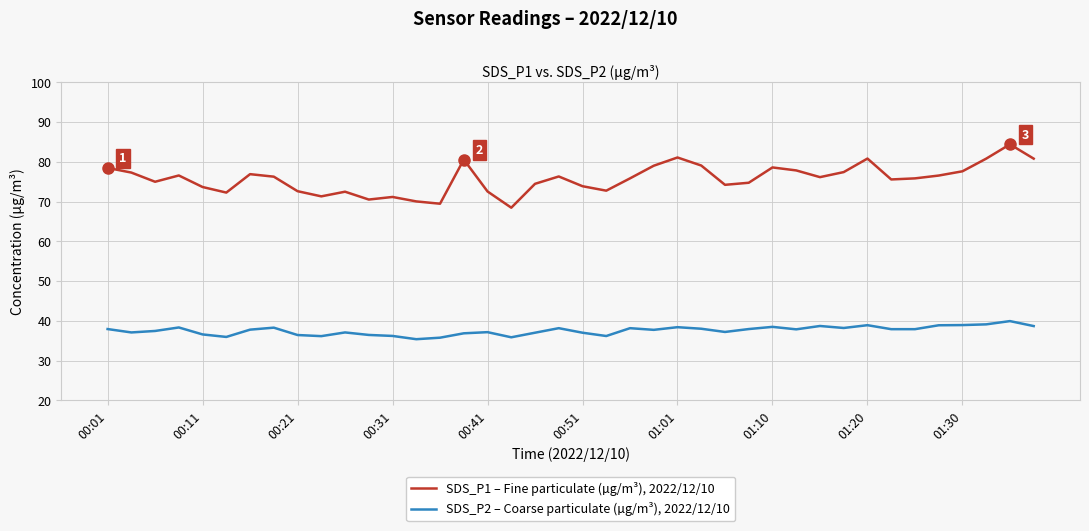

Rank the series by their average value, from lowest to highest.

SDS_P2 – Coarse particulate (µg/m³), 2022/12/10, SDS_P1 – Fine particulate (µg/m³), 2022/12/10